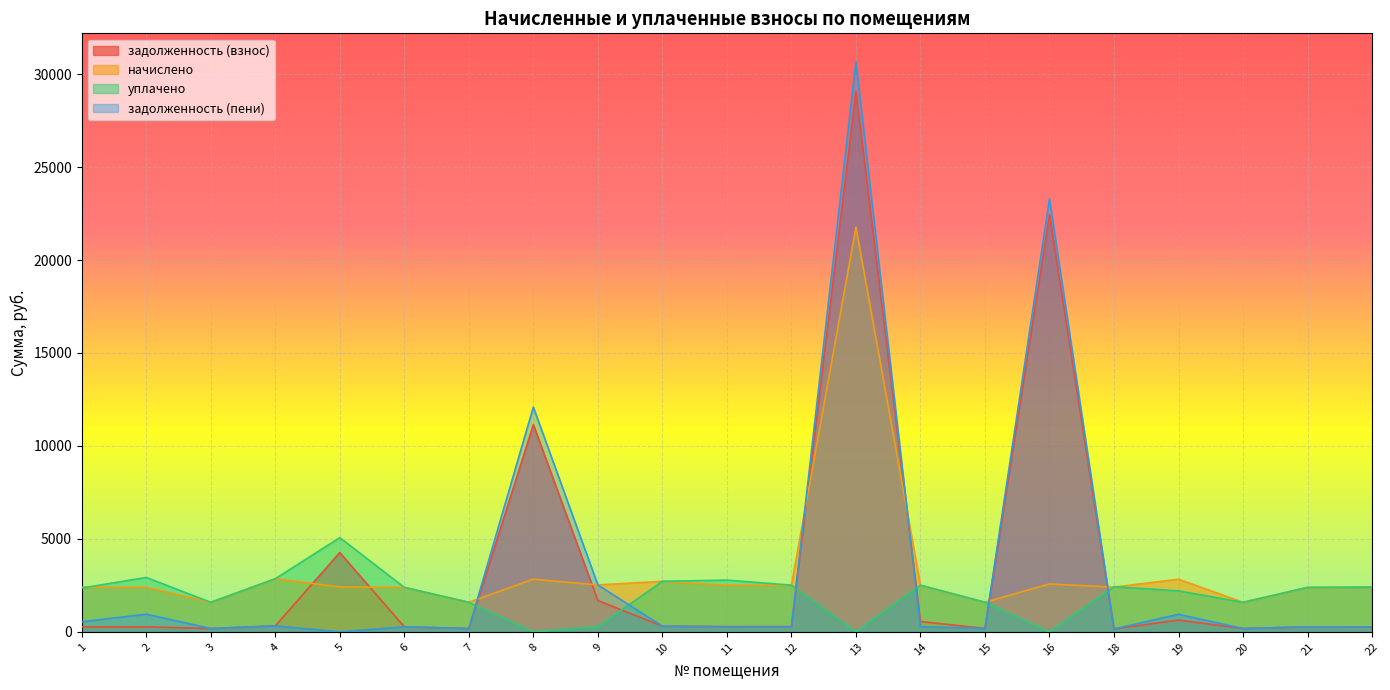

Reading left to right, what are all the values shown in this chart?

задолженность (взнос): 1=267.0	2=265.5	3=176.3	4=317.4	5=4262.5	6=265.5	7=176.3	8=11143.0	9=1680.9	10=301.8	11=275.4	12=277.2	13=29054.0	14=556.4	15=176.8	16=22434.7	18=155.0	19=629.2	20=176.2	21=265.5	22=267.0
начислено: 1=2403.2	2=2389.8	3=1586.5	4=2856.6	5=2413.9	6=2389.8	7=1586.5	8=2831.4	9=2521.3	10=2716.2	11=2503.8	12=2509.7	13=21757.9	14=2503.8	15=1591.2	16=2574.0	18=2403.2	19=2831.4	20=1585.3	21=2389.8	22=2403.2
уплачено: 1=2355.5	2=2923.9	3=1586.5	4=2856.6	5=5064.0	6=2389.8	7=1586.5	8=0.0	9=280.1	10=2716.2	11=2782.0	12=2509.8	13=0.0	14=2507.4	15=1591.2	16=0.0	18=2426.6	19=2202.2	20=1585.3	21=2389.8	22=2403.2
задолженность (пени): 1=537.1	2=950.0	3=176.3	4=317.4	5=0.0	6=265.5	7=176.3	8=12086.8	9=2521.3	10=301.8	11=275.4	12=277.2	13=30660.8	14=274.6	15=176.8	16=23292.7	18=154.3	19=943.8	20=176.2	21=265.5	22=267.0